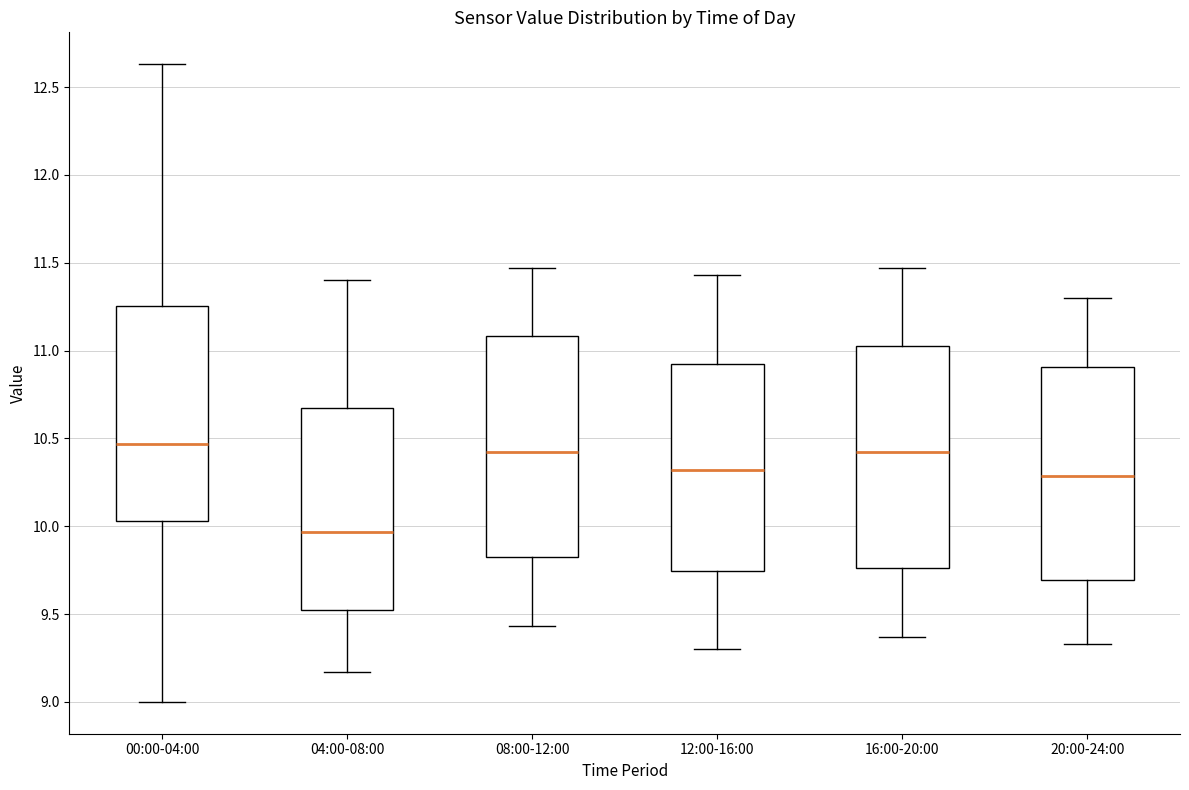

Reading left to right, transcribe this box plot: for each box, give where its median line is, the range the box spans, and where its two whiskers end, as read against the y-axis. The values are not printed on the chart, so give them approximately, as read against the axis.

00:00-04:00: median 10.45, box 10.05 to 11.25, whiskers 9.00 to 12.65
04:00-08:00: median 9.95, box 9.50 to 10.65, whiskers 9.15 to 11.40
08:00-12:00: median 10.40, box 9.80 to 11.10, whiskers 9.45 to 11.45
12:00-16:00: median 10.30, box 9.75 to 10.95, whiskers 9.30 to 11.45
16:00-20:00: median 10.40, box 9.75 to 11.05, whiskers 9.35 to 11.45
20:00-24:00: median 10.30, box 9.70 to 10.90, whiskers 9.35 to 11.30